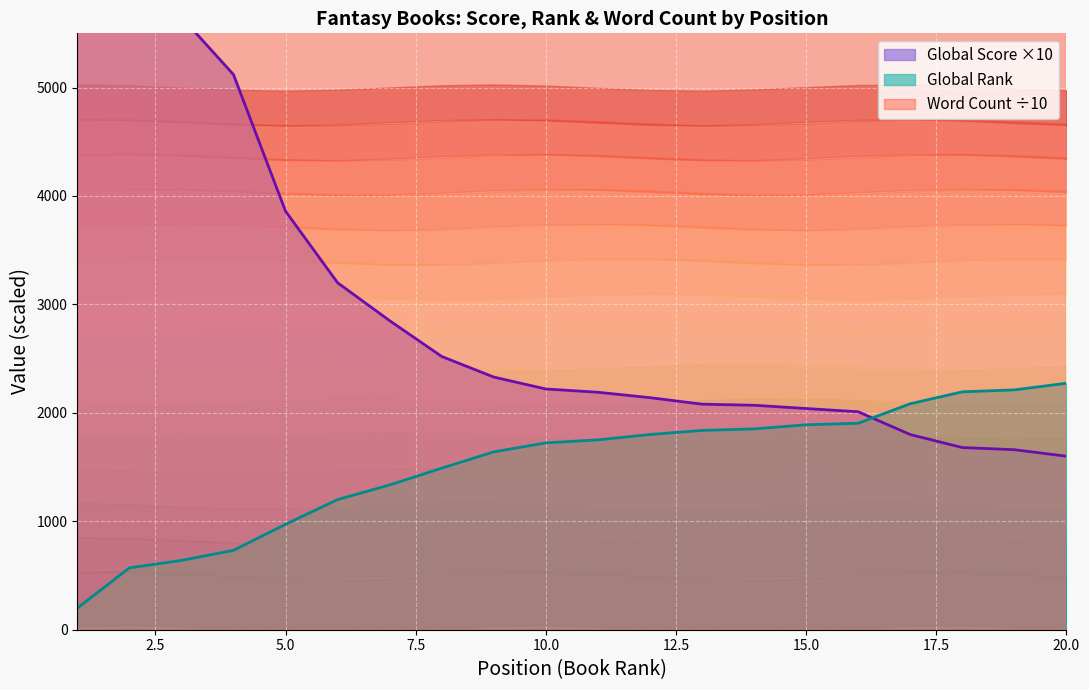

At which category does the chart reach its minimum across all series?

1